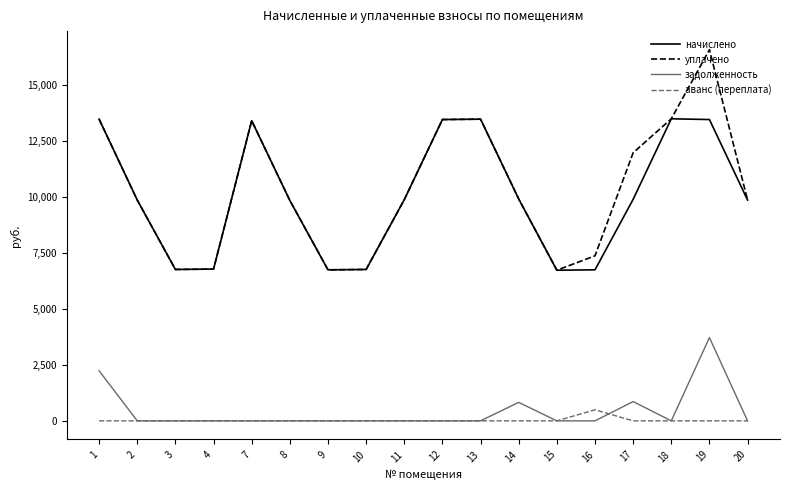

Which label corresponds to the largest value in the chart?

19